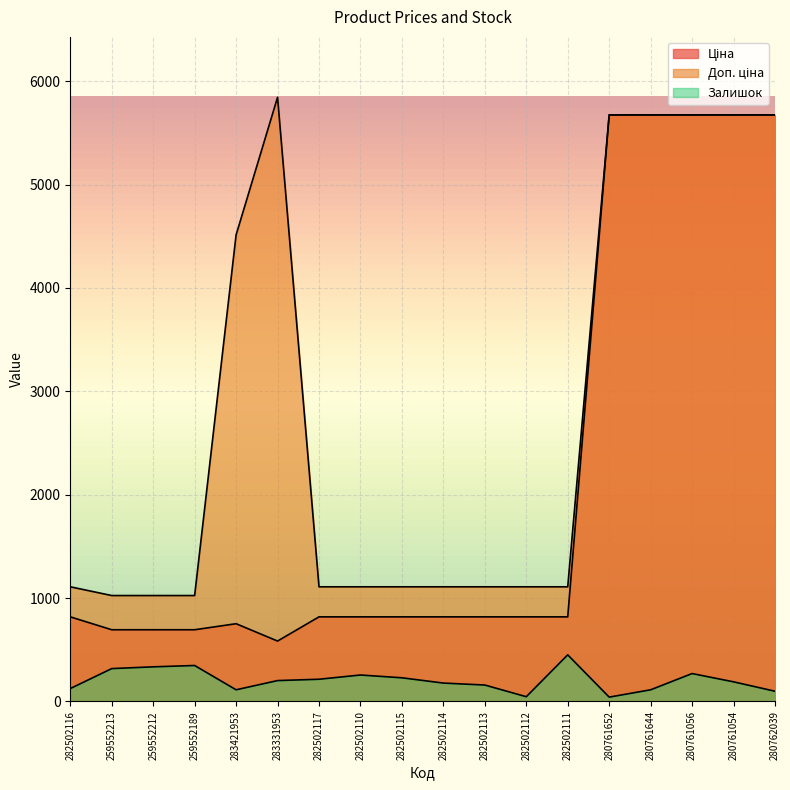

List the series in order of their overall mean, highest first.

Доп. ціна, Ціна, Залишок